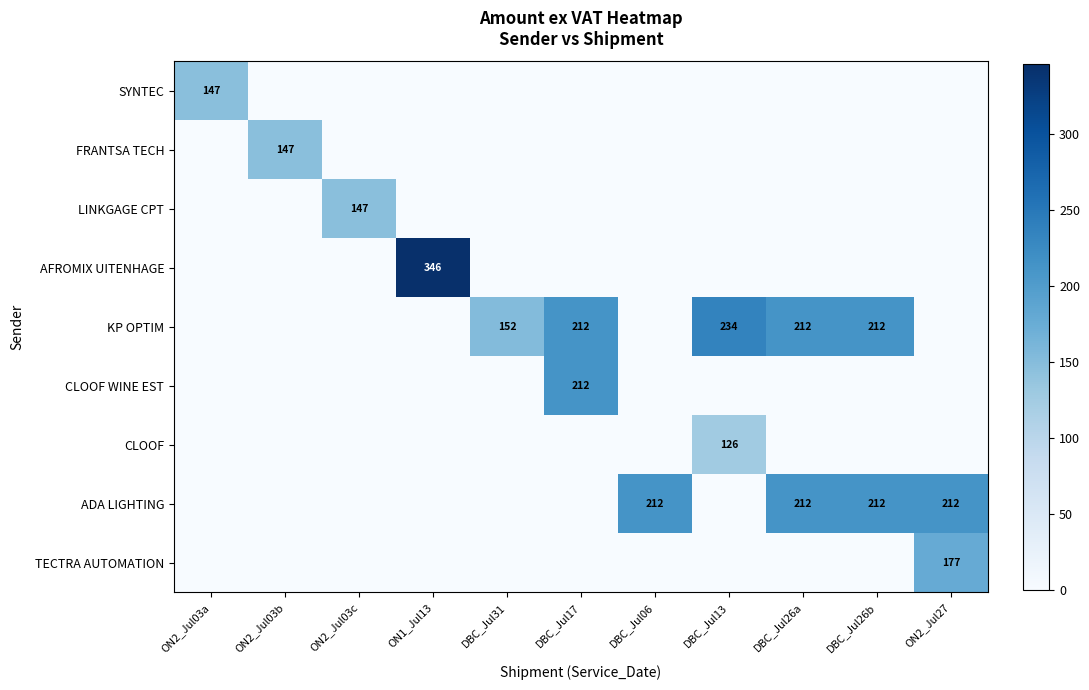

Which category has the highest value in the SYNTEC series?

ON2_Jul03a